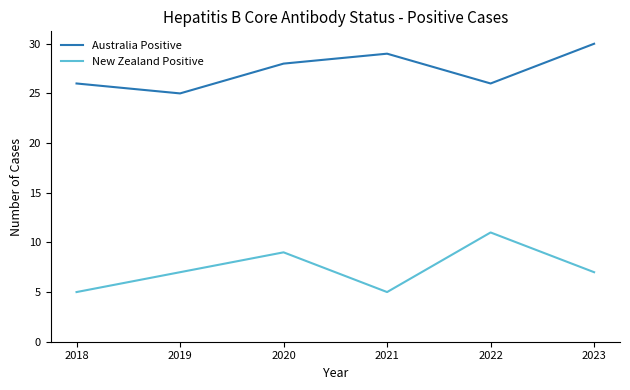

Which series changed the most between 2019 and 2022?

New Zealand Positive